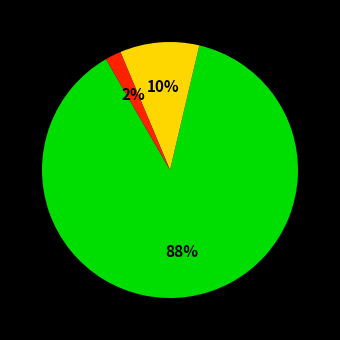

Does any single category account for the majority?

Yes